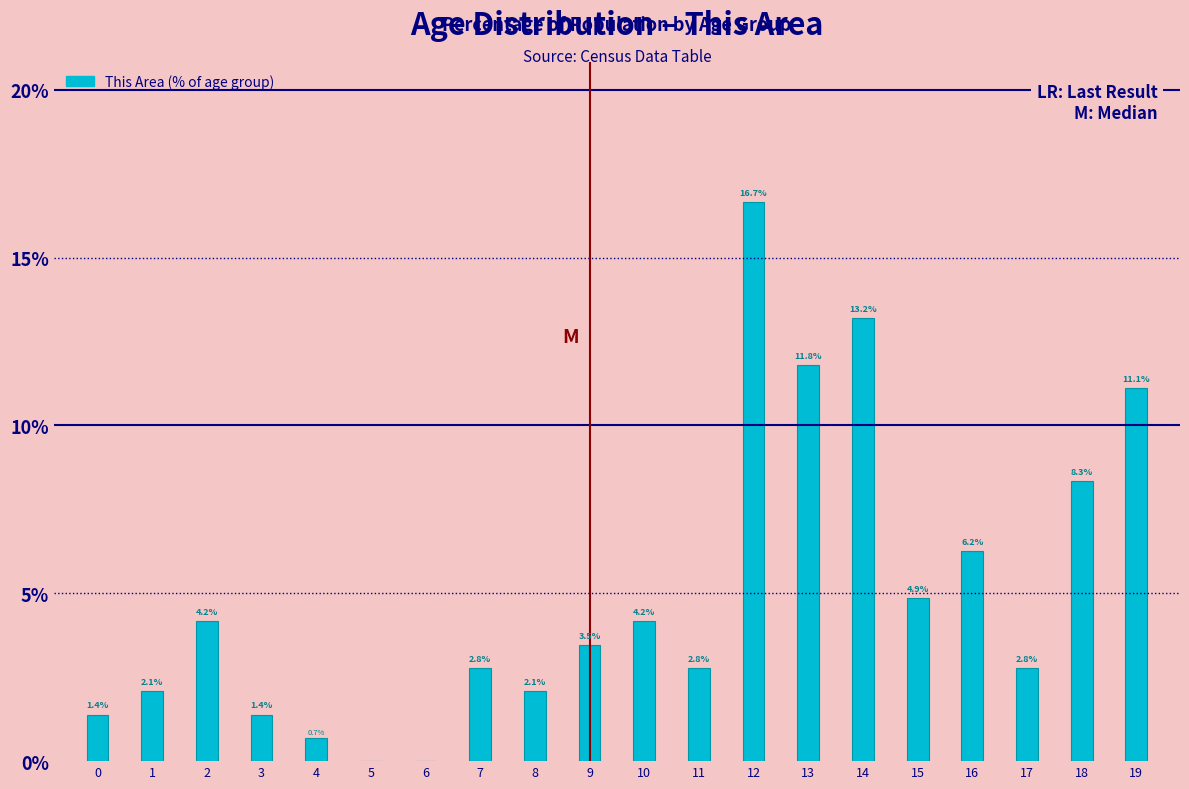

Read the value at 19.

11.1